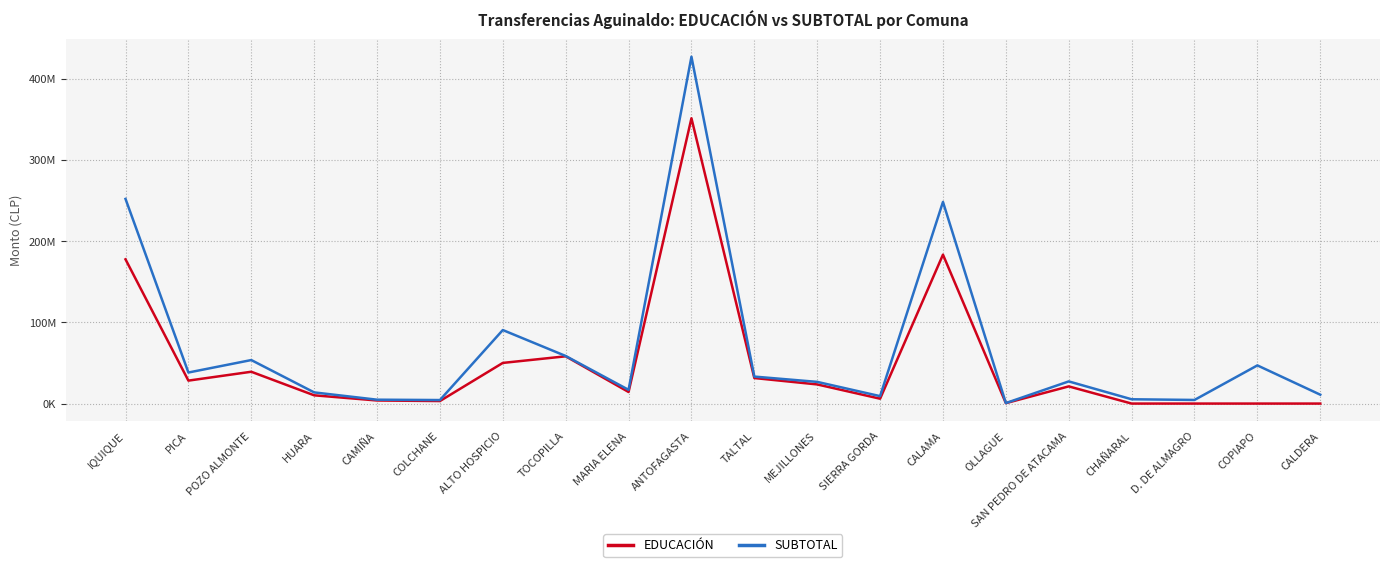

Is this an area chart (filled region under the line)?

No